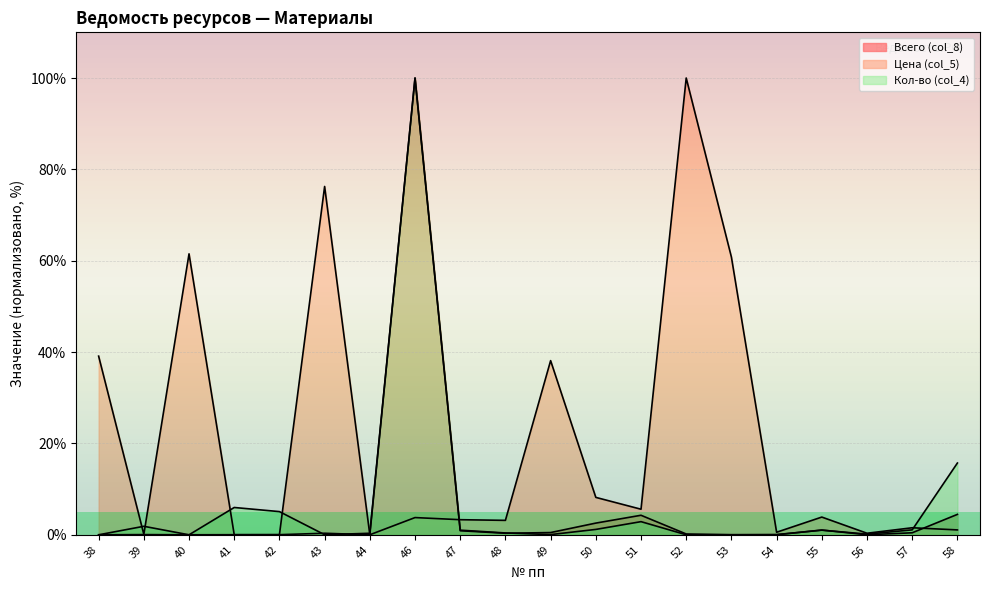

How many interior local peaks does the Всего (col_8) series have?

5